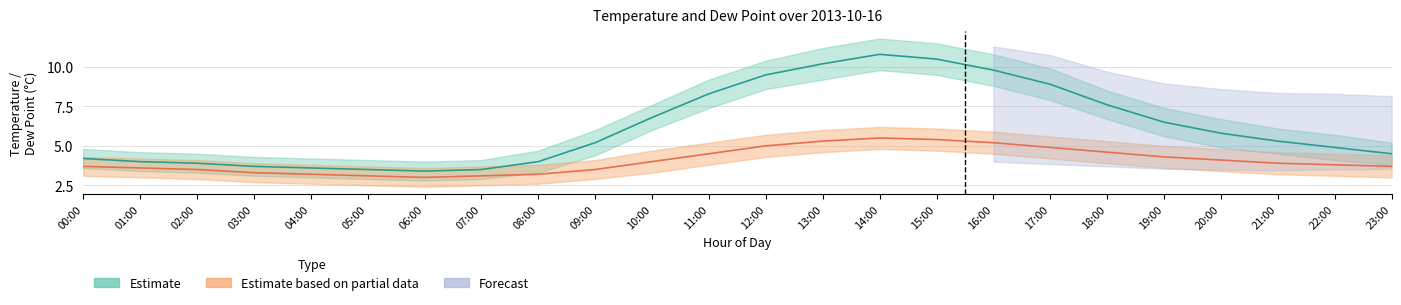

What is the average value of the temp_upper series?

7.0